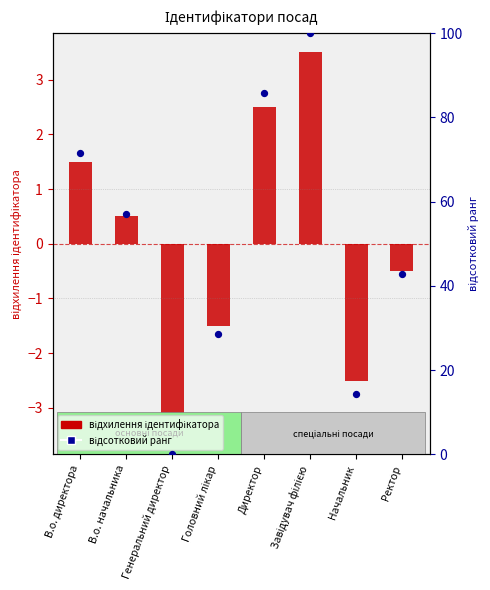

What are all the series names shown in the legend?

Ідентифікатор (відхилення), Відсотковий ранг